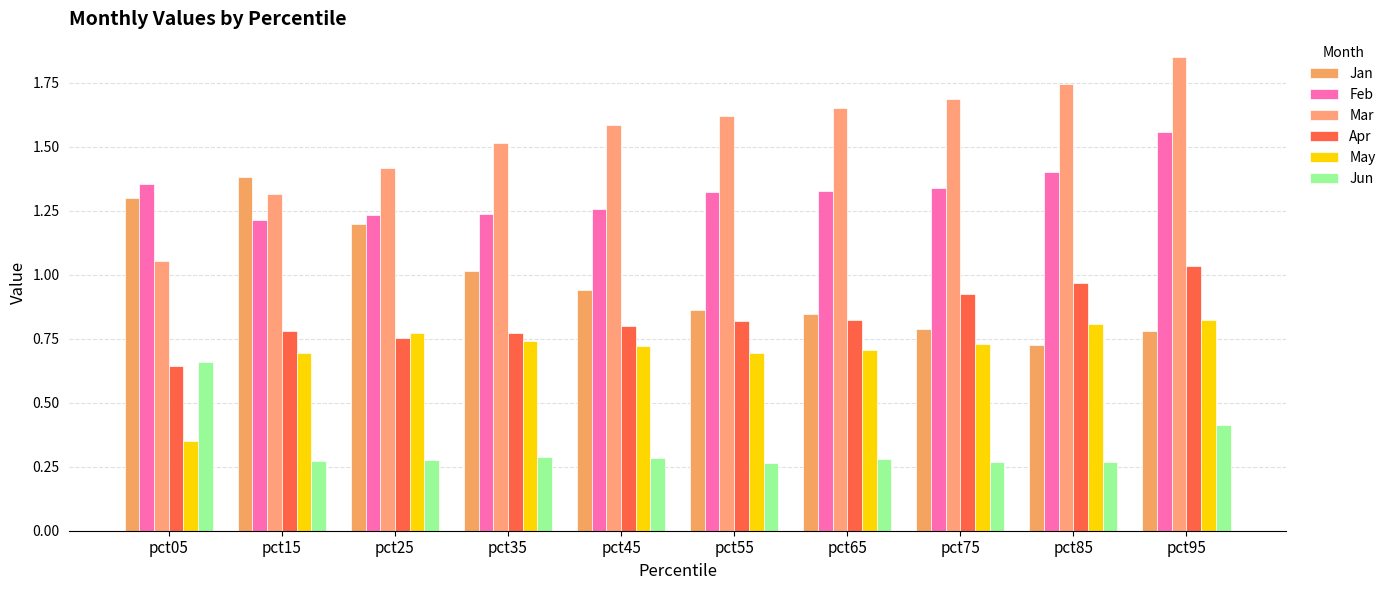

Reading left to right, extract all data points from this chart.

Jan: 1.3	1.4	1.2	1.0	0.9	0.9	0.8	0.8	0.7	0.8
Feb: 1.4	1.2	1.2	1.2	1.3	1.3	1.3	1.3	1.4	1.6
Mar: 1.1	1.3	1.4	1.5	1.6	1.6	1.7	1.7	1.7	1.9
Apr: 0.6	0.8	0.8	0.8	0.8	0.8	0.8	0.9	1.0	1.0
May: 0.4	0.7	0.8	0.7	0.7	0.7	0.7	0.7	0.8	0.8
Jun: 0.7	0.3	0.3	0.3	0.3	0.3	0.3	0.3	0.3	0.4